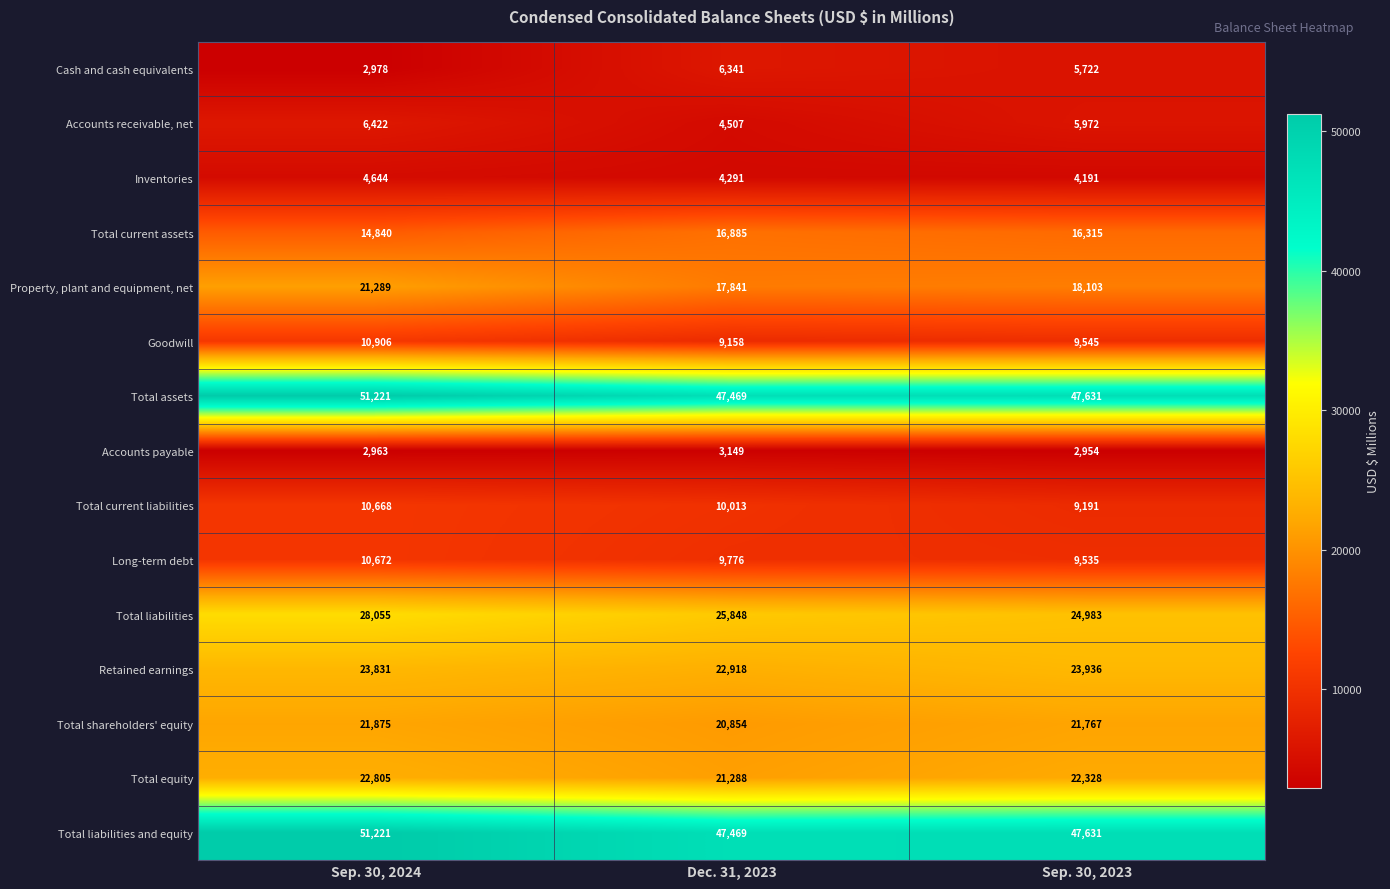

What is the spread (max minus min) of values at Sep. 30, 2024?

48258